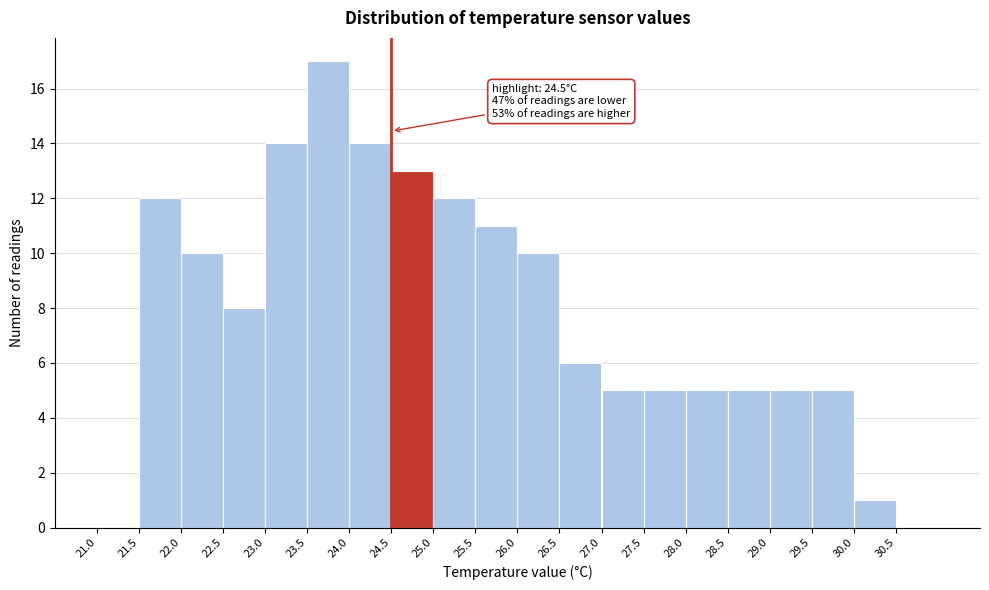

Which range on the x-axis has the tallest bar?

23.5 to 24.0